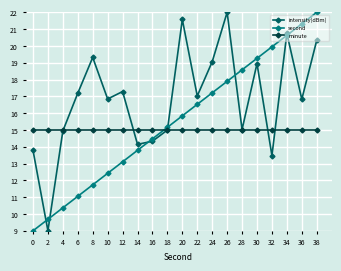

Where does the second series first go above 15?

18